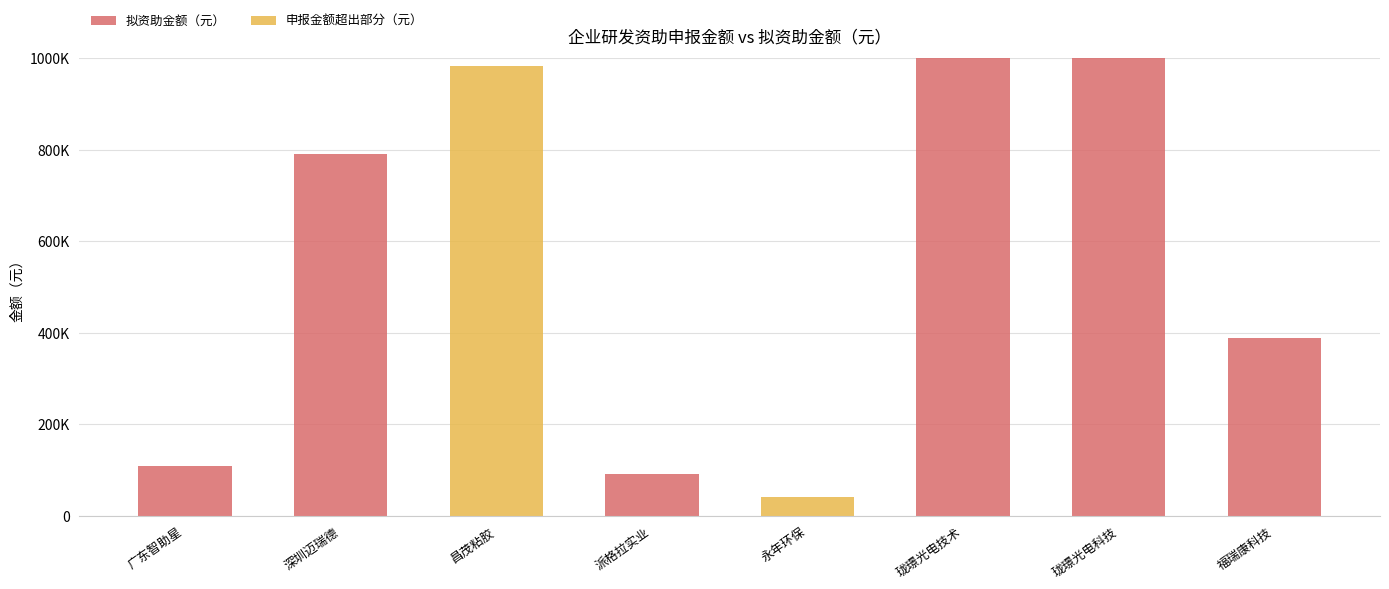

How many groups of bars are there?

8